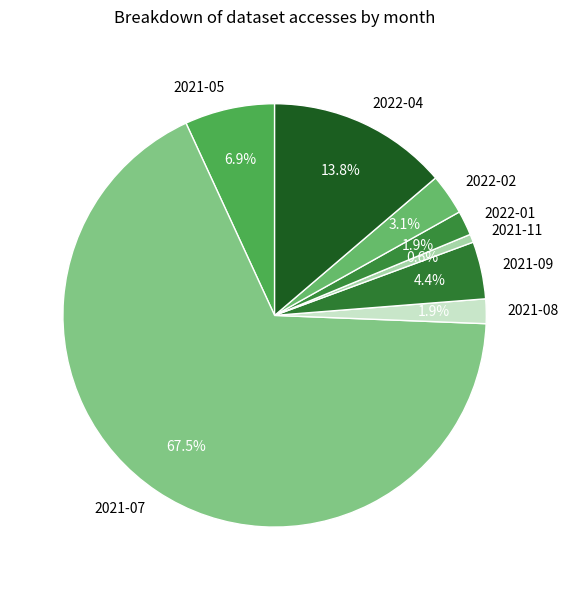

What is the smallest slice in the pie chart?

2021-11